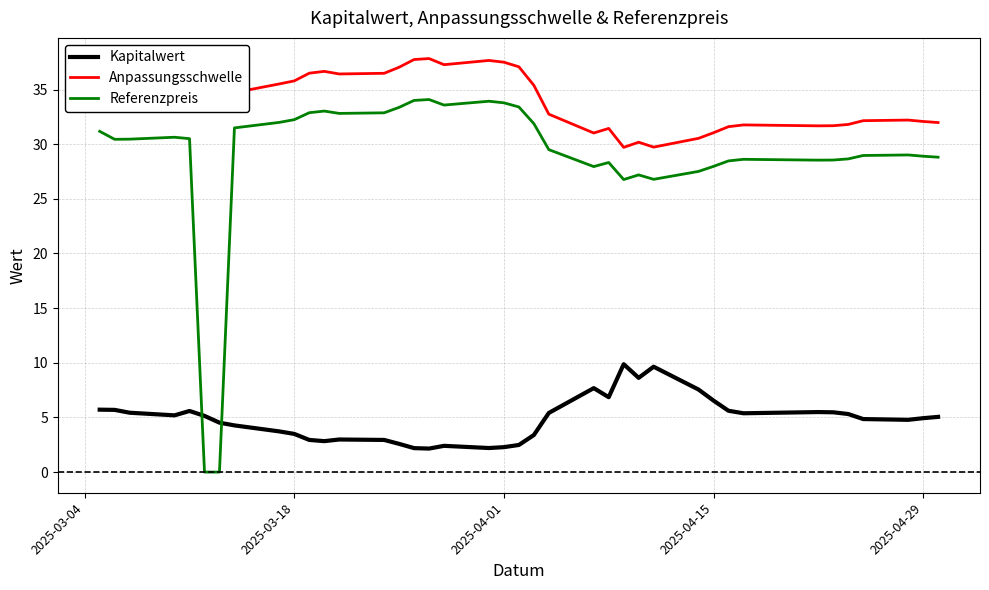

What is the minimum value for Anpassungsschwelle?

29.7